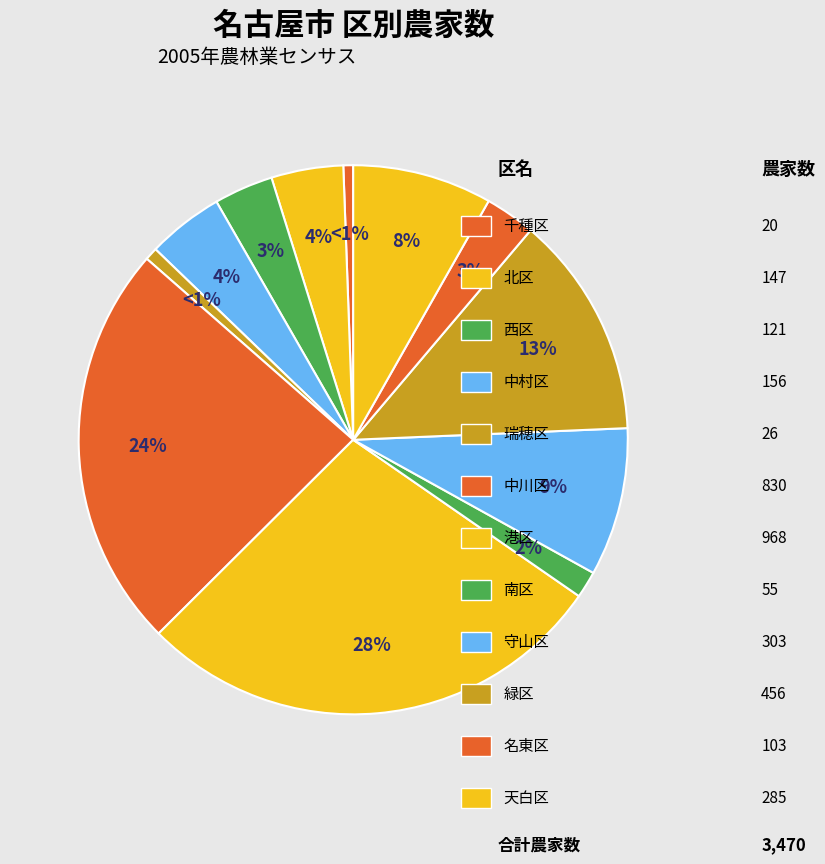

Rank the categories by value from lowest to highest.

千種区, 瑞穂区, 南区, 名東区, 西区, 北区, 中村区, 天白区, 守山区, 緑区, 中川区, 港区